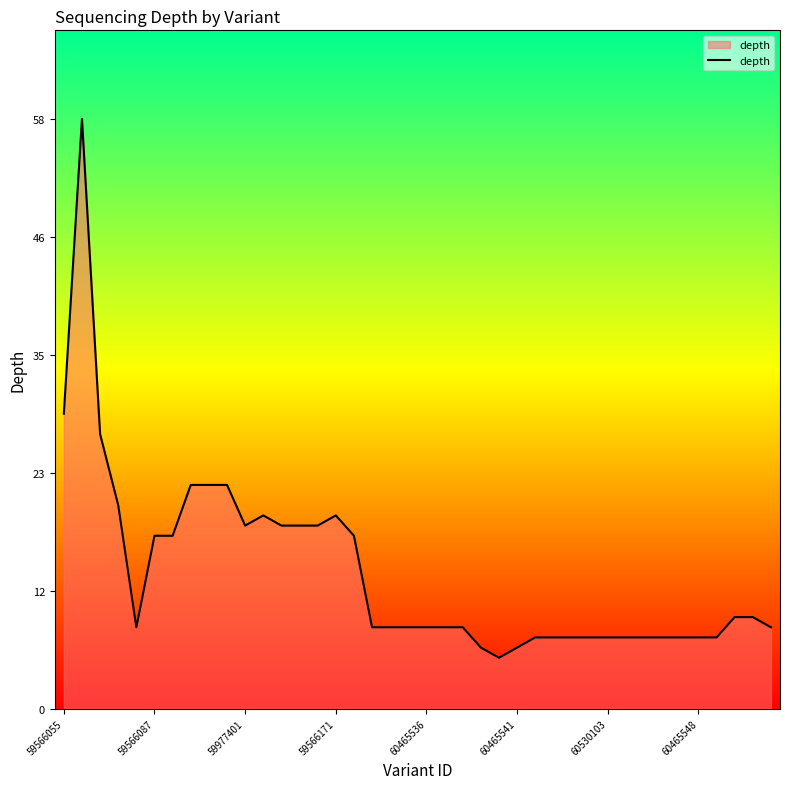

What is the difference between the maximum and minimum values?

53